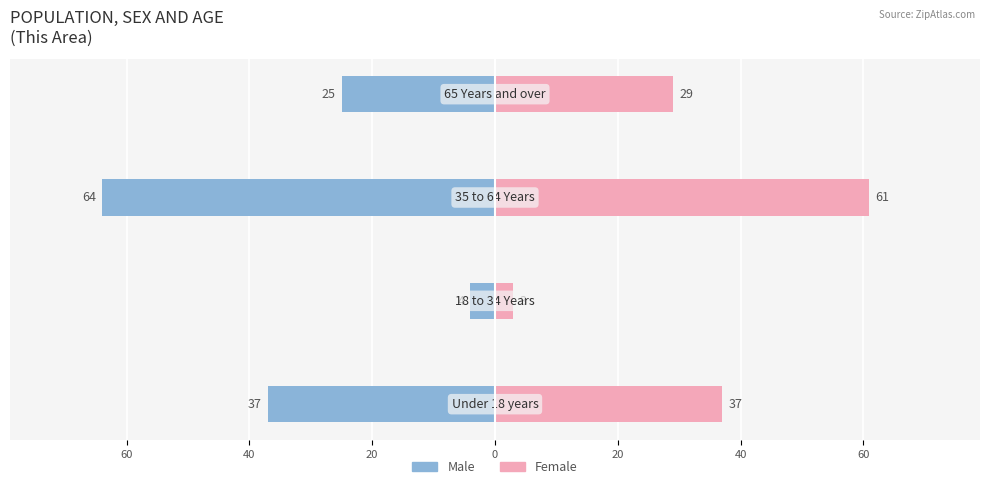

The value of Female at 40 is 37. True or false?

False